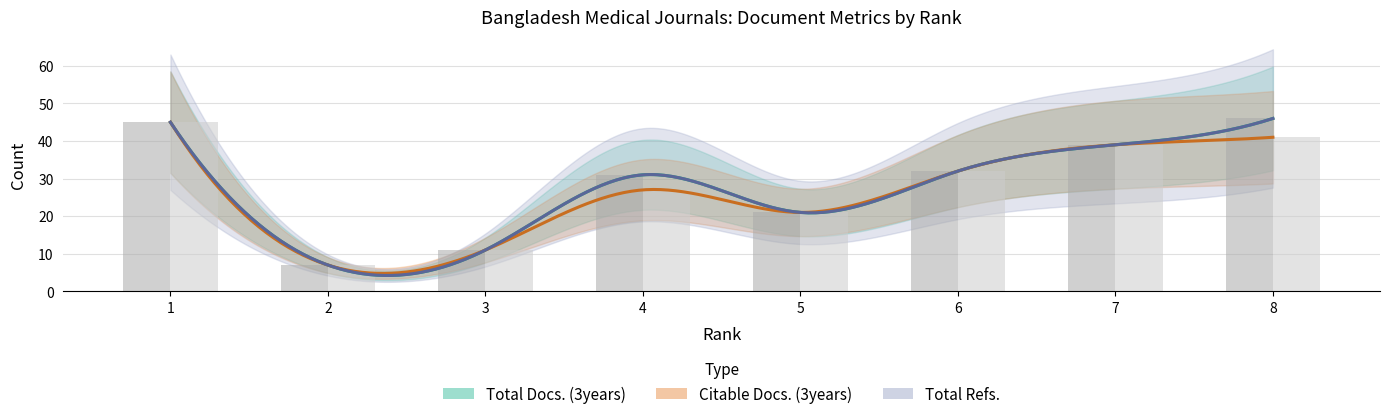

Reading right to left, list all the values displayed in this chart.

Total Docs. (3years): 46	39	32	21	31	11	7	45
Citable Docs. (3years): 41	39	32	21	27	11	7	45